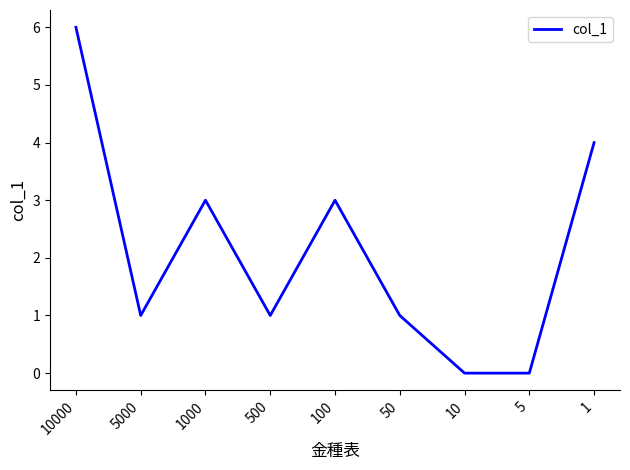

At which category does the data reach its first local peak?

1000